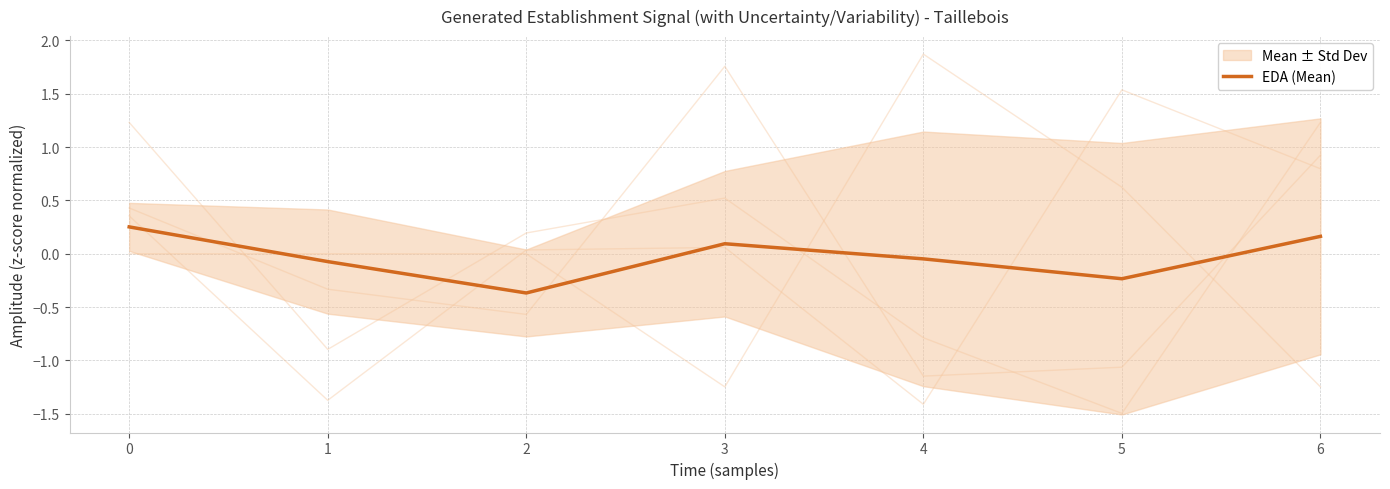

Between 5 and 3, which is larger?

3